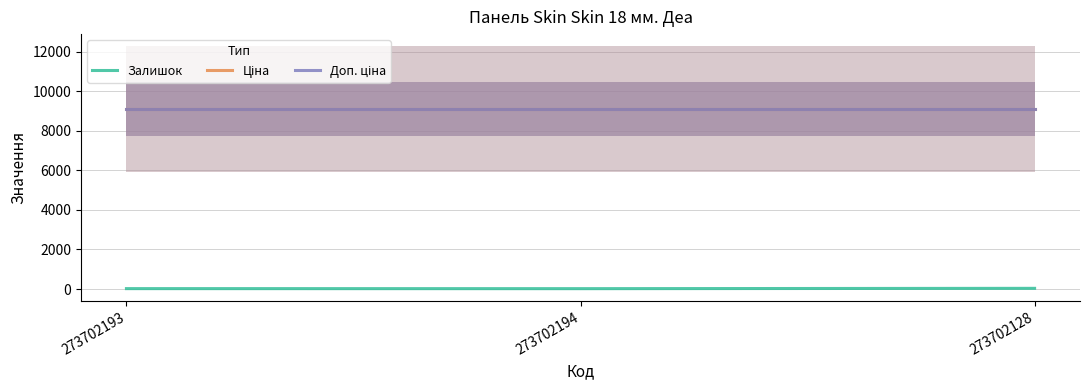

Is this an area chart (filled region under the line)?

No